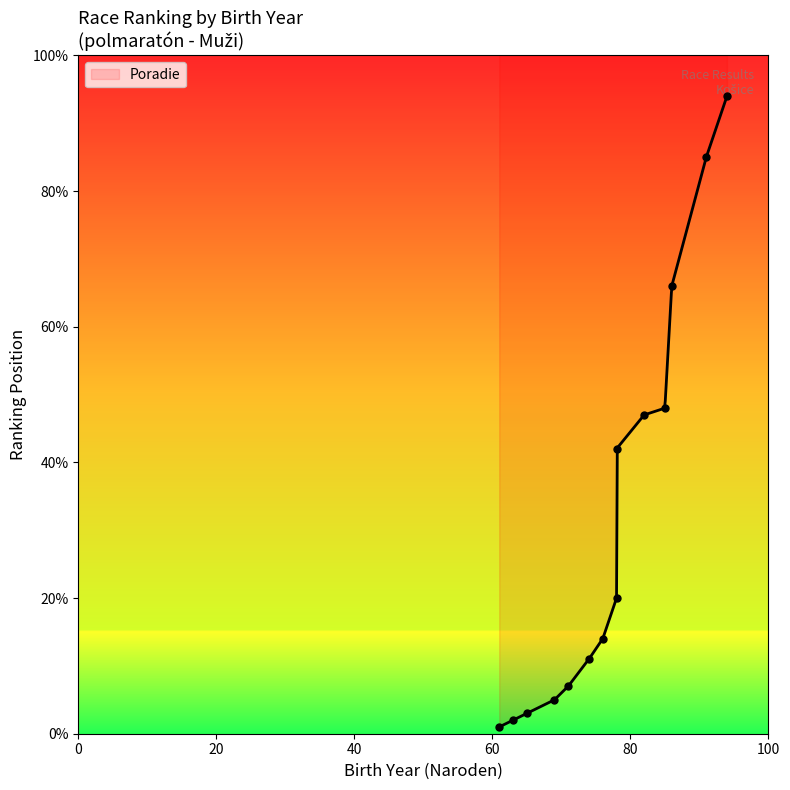

Which has a higher value, 69 or 86?

86